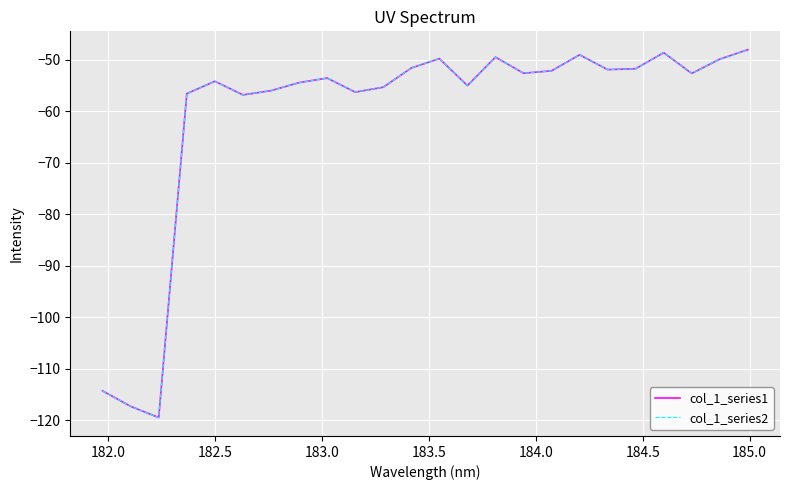

Does the chart have visible grid lines?

Yes